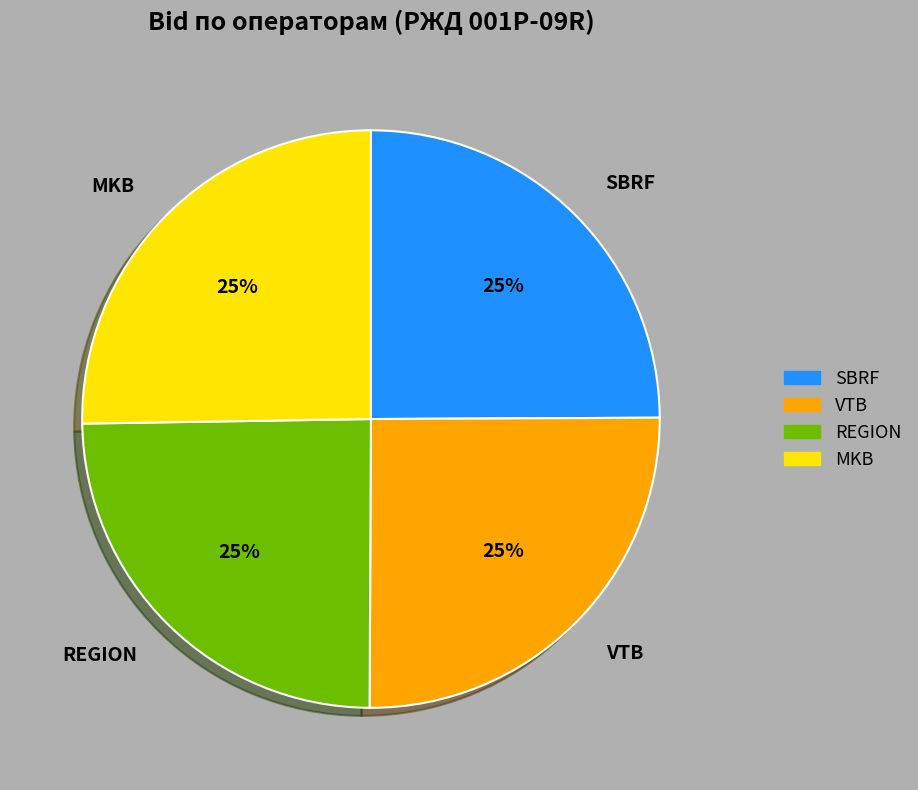

The VTB slice represents 11% of the pie. True or false?

False